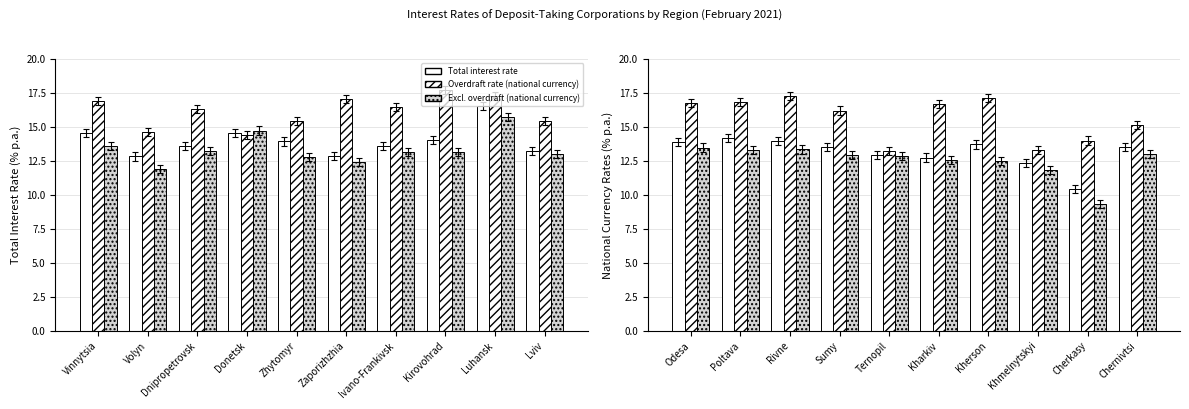

How many distinct data groups are displayed?

3